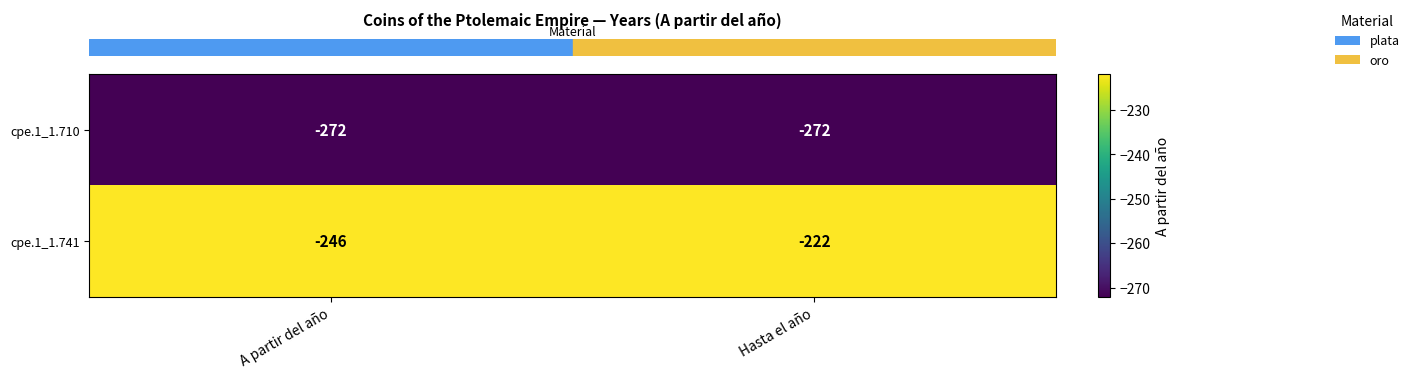

The cpe.1_1.741 series shows -131 at Hasta el año. True or false?

False